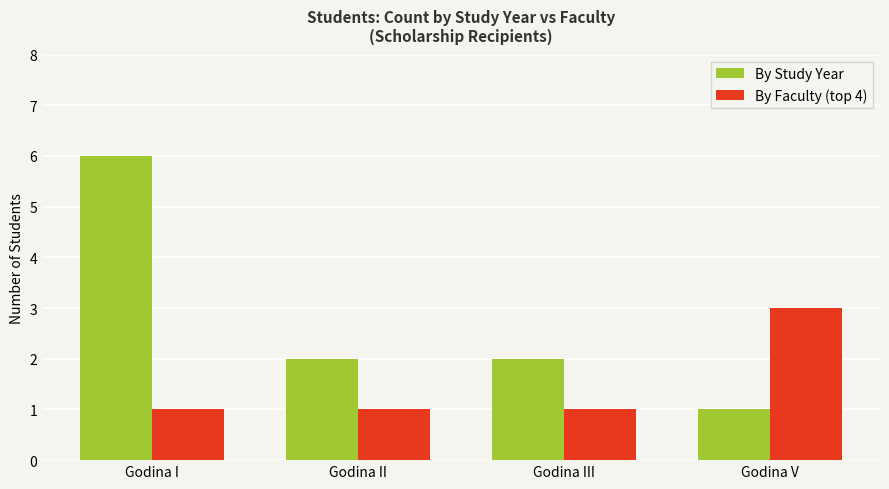

What are all the series names shown in the legend?

By Study Year, By Faculty (top 4)